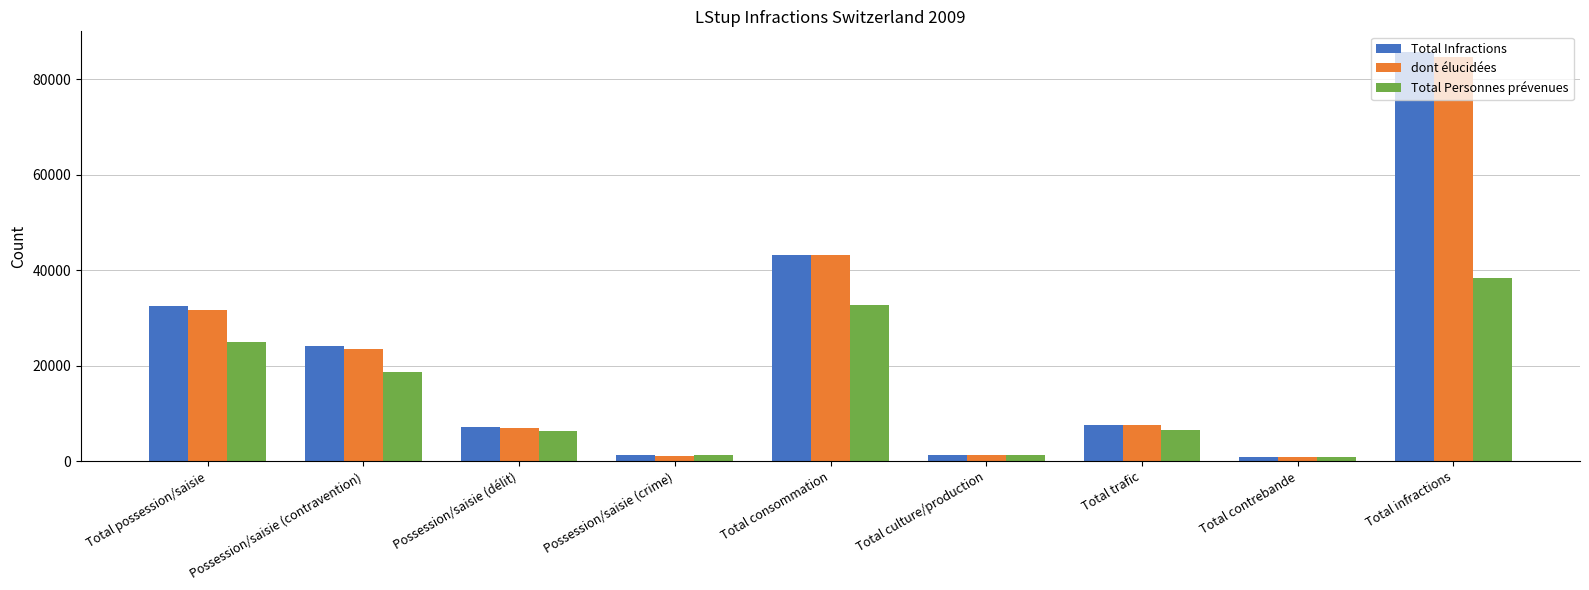

How many bars are there in total?

27